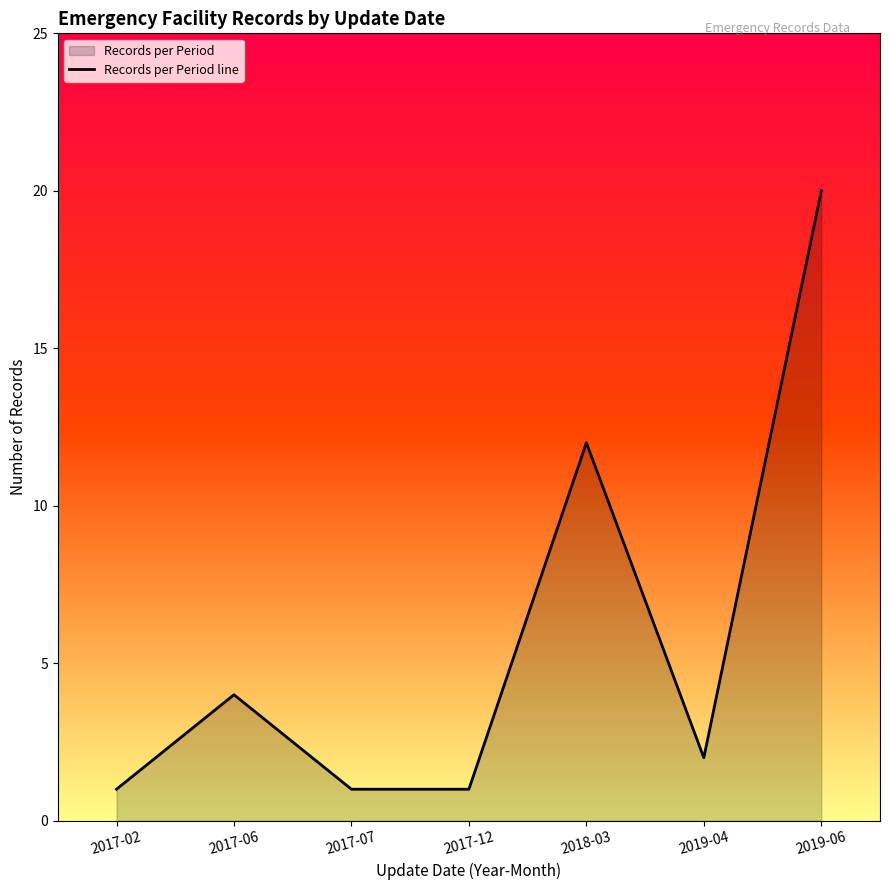

What value does the data have at 2019-06, to the nearest 10?

20